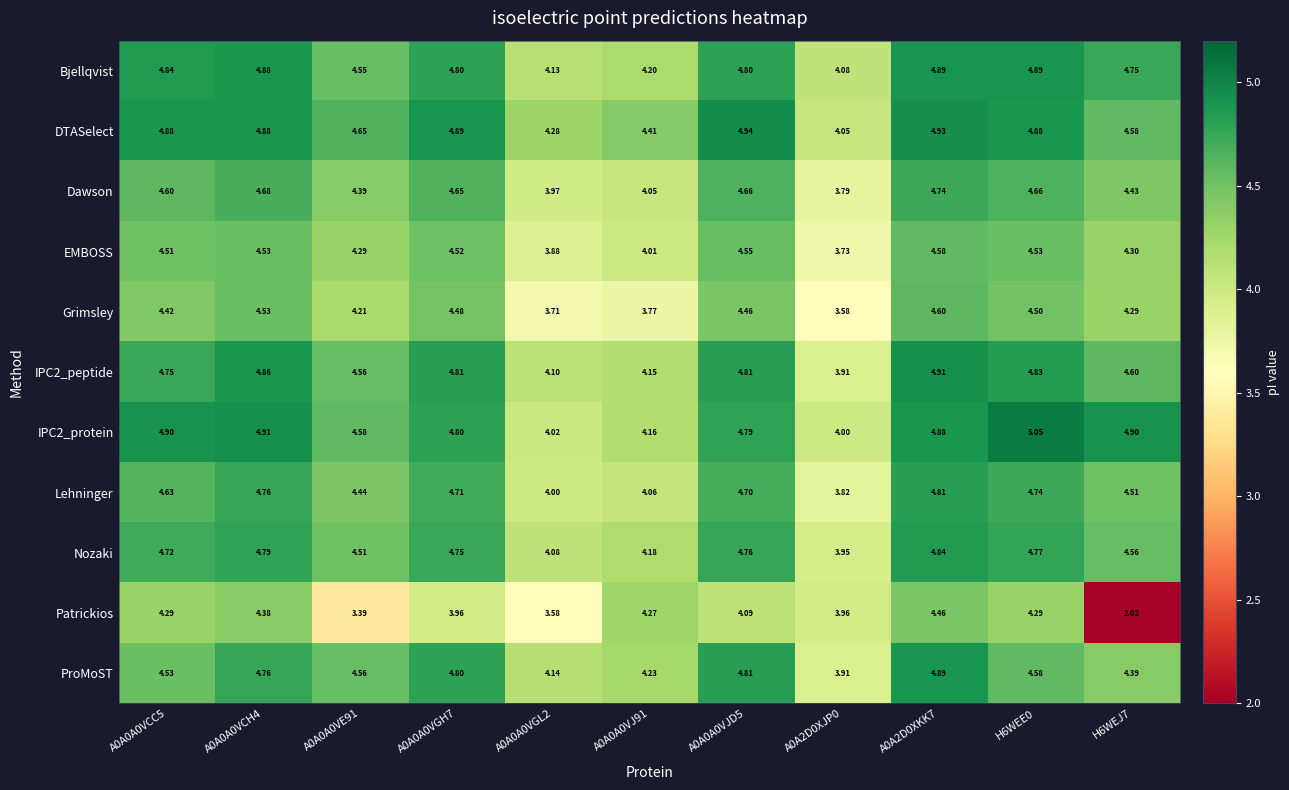

Between A0A0A0VJ91 and H6WEJ7, which series saw the biggest shift?

Patrickios